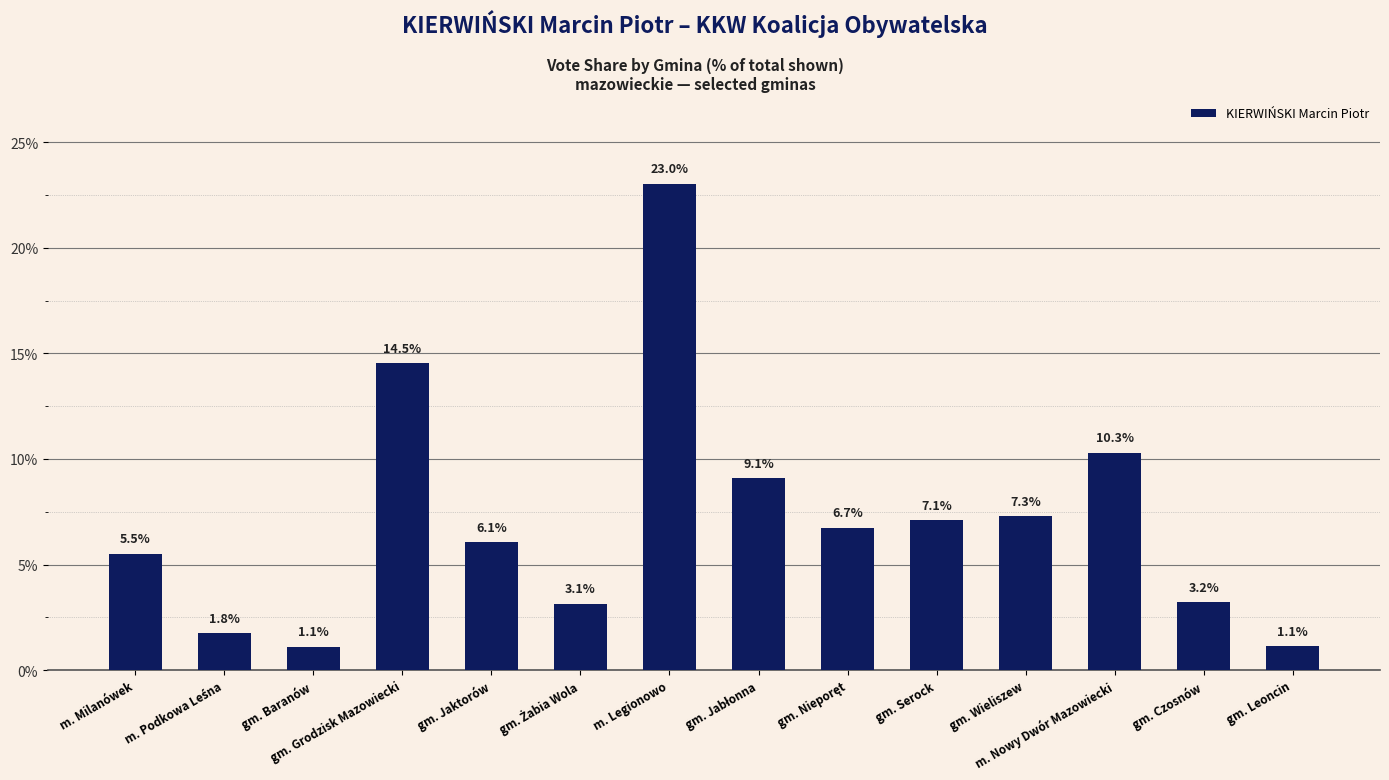

What is the ratio of the value at gm. Serock to the value at gm. Wieliszew?

1.0